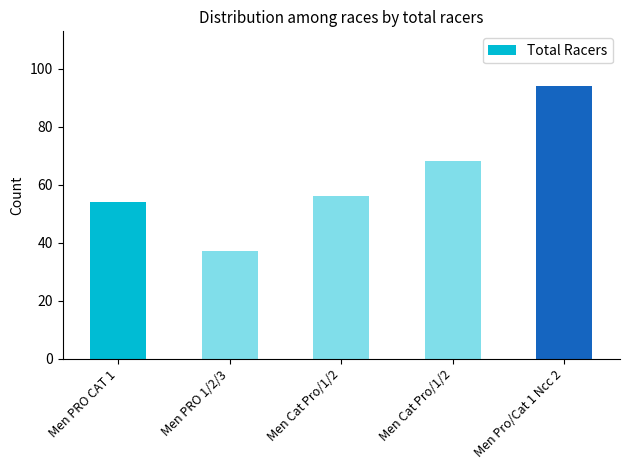

What is the average value?

62